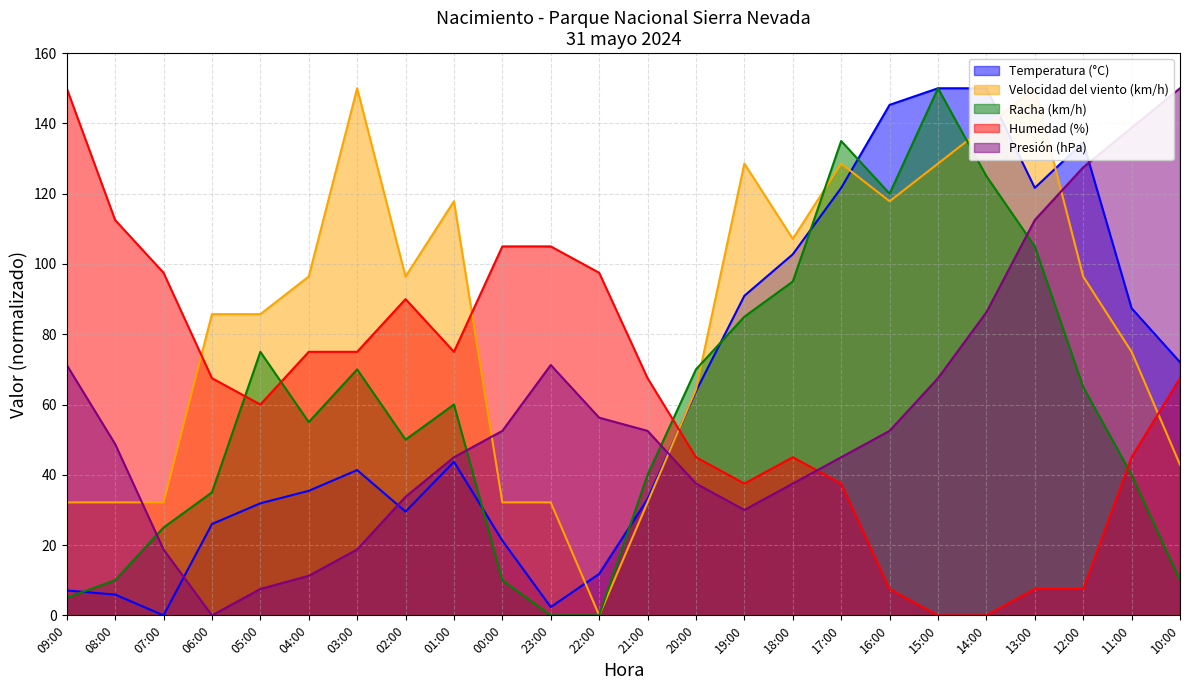

What is the highest value of the Humedad (%) series?

150.0